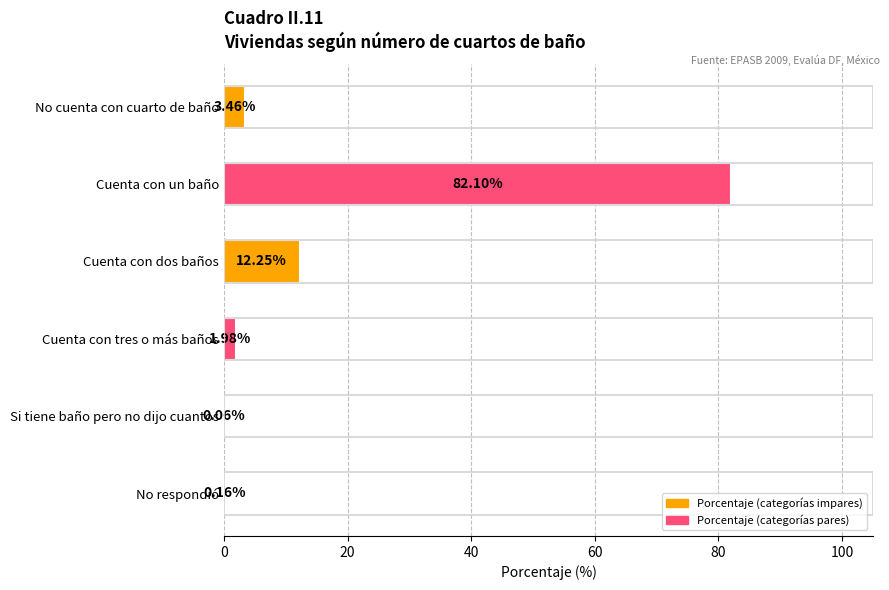

What is the change in value from No cuenta con cuarto de baño to Cuenta con tres o más baños?

-1.5